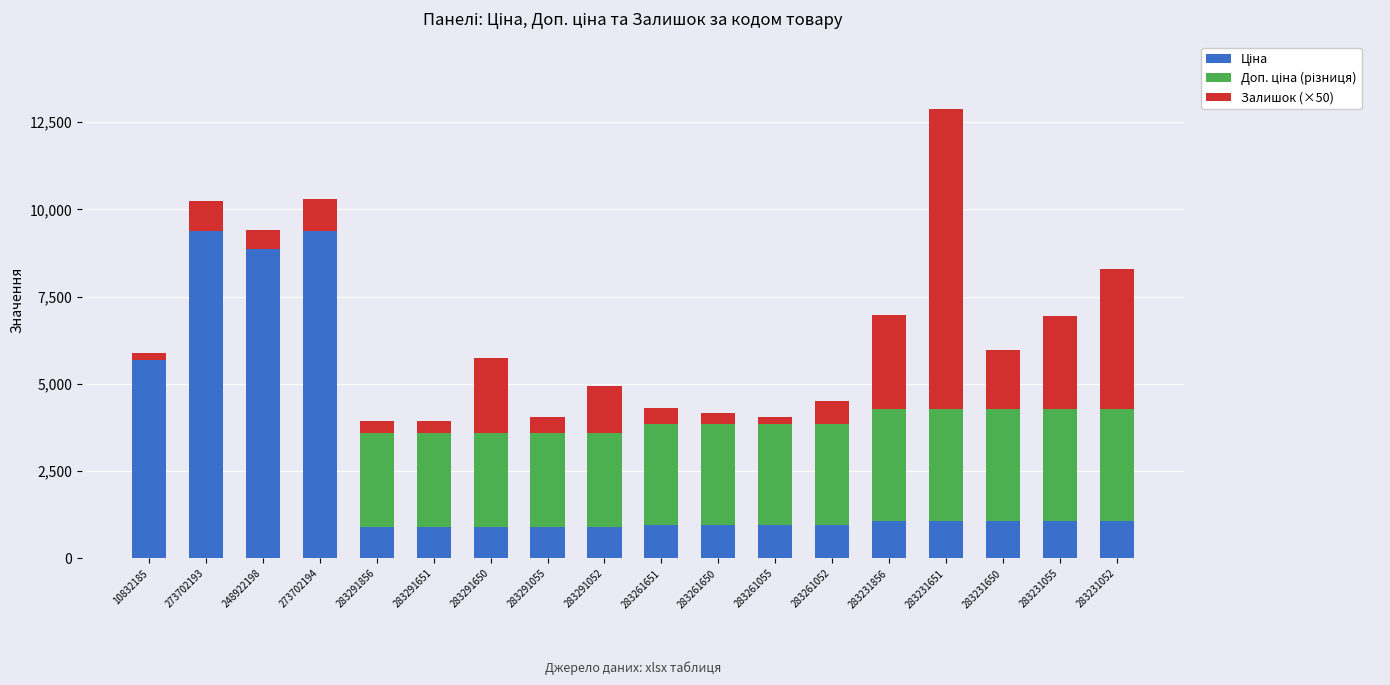

What is the total value across all series at 283291650?

5733.6